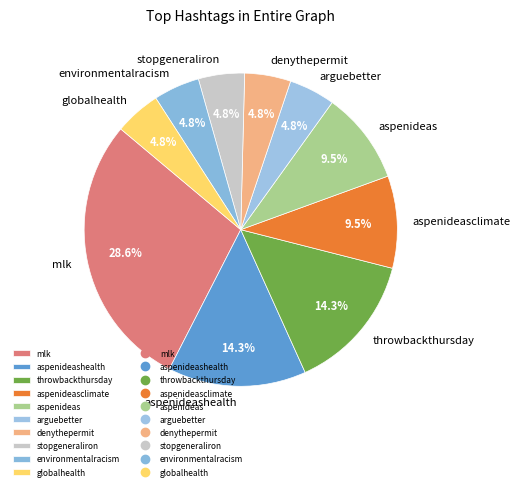

How many segments does this pie chart have?

10